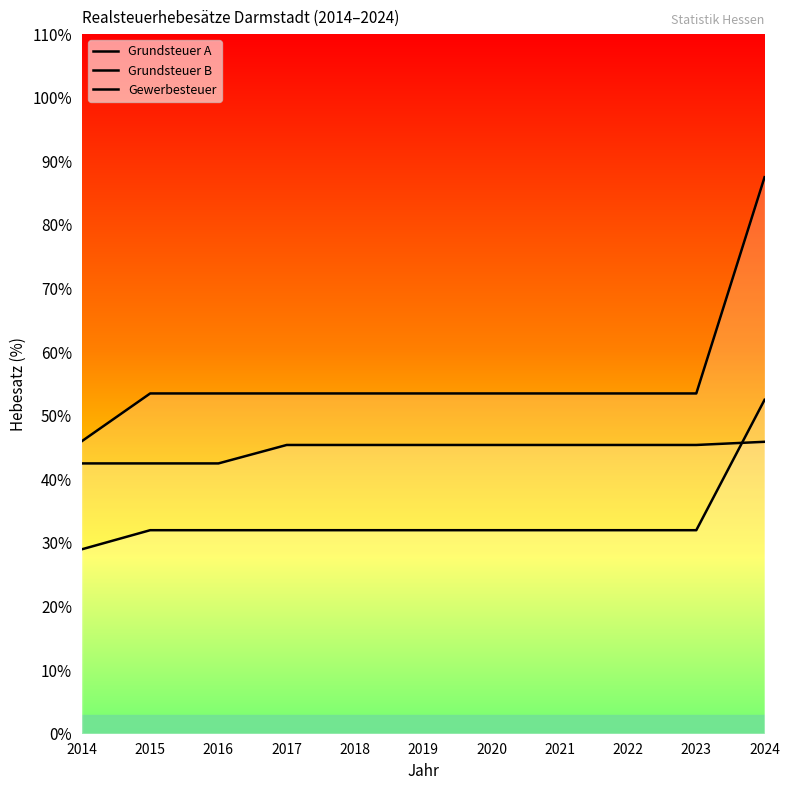

What is the value of the Gewerbesteuer point at the 2nd from the left?

425